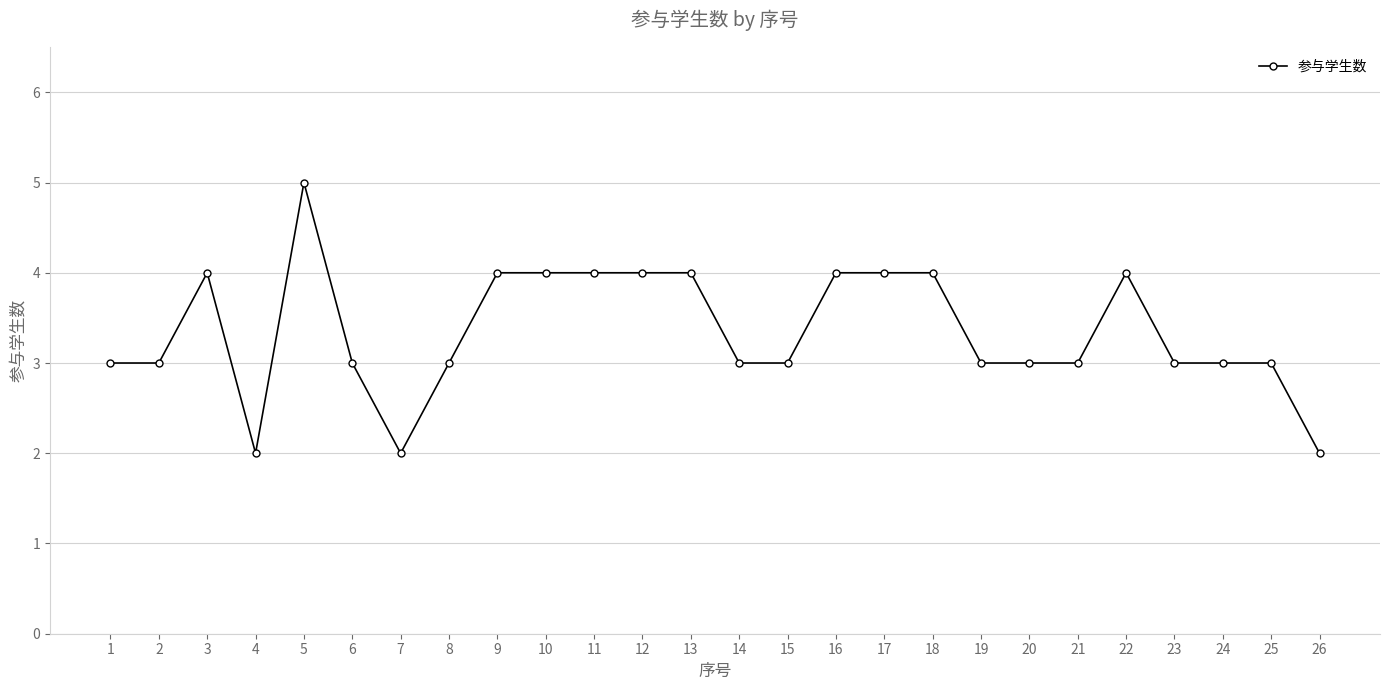

What is the minimum value shown in the chart?

2